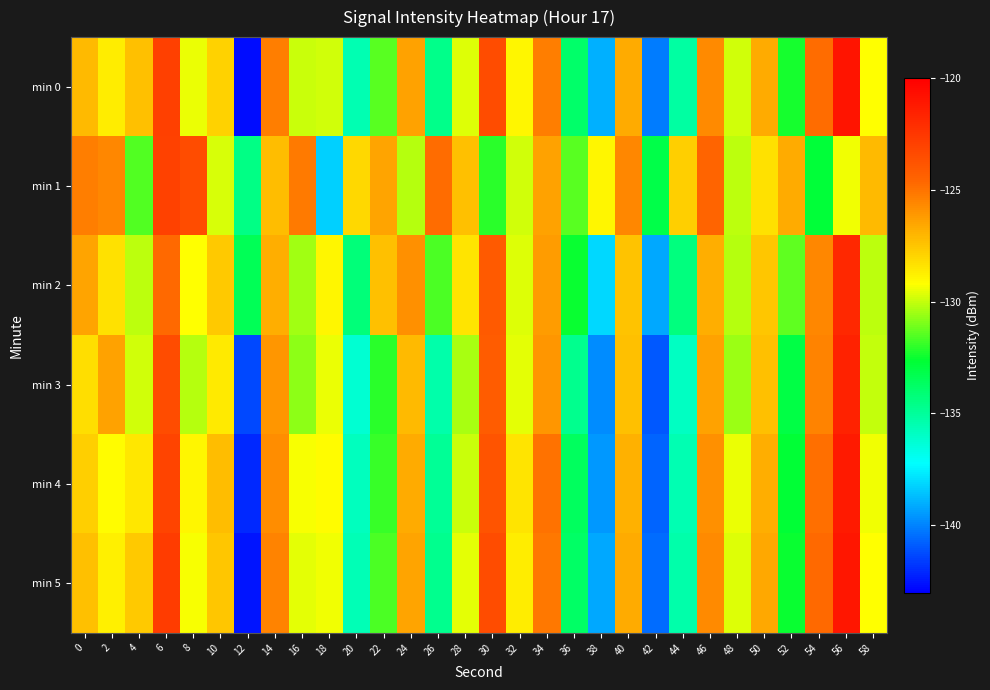

Count the number of categories in the chart.

30